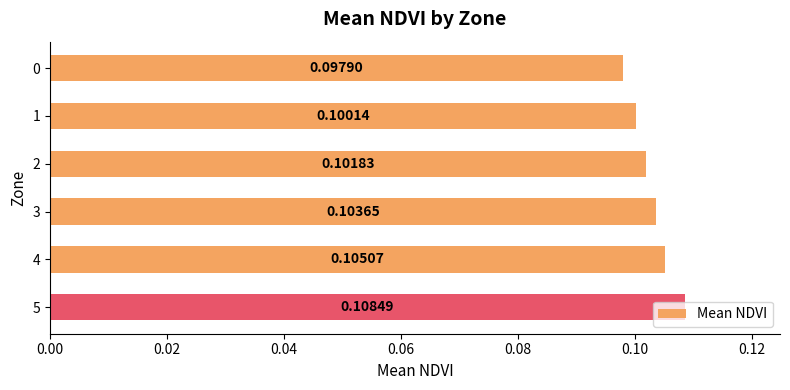

List the labels in order of value, smallest first.

0, 1, 2, 3, 4, 5